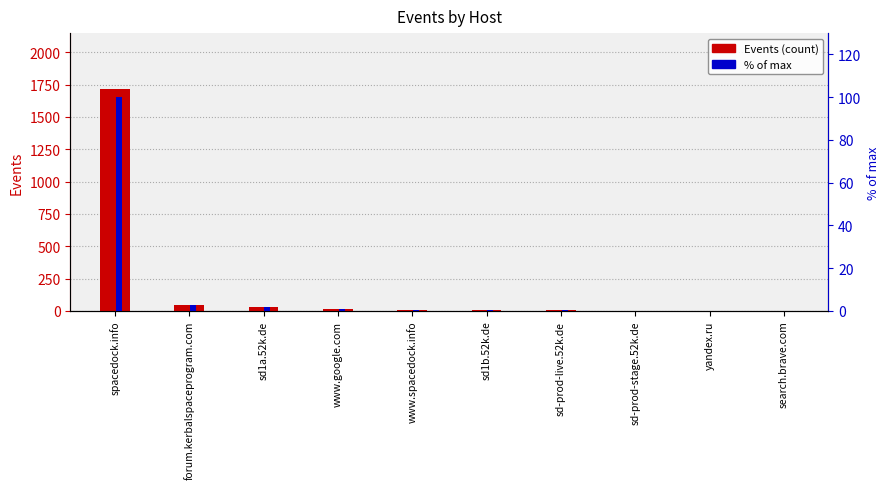

Which series has the widest spread of values?

Events